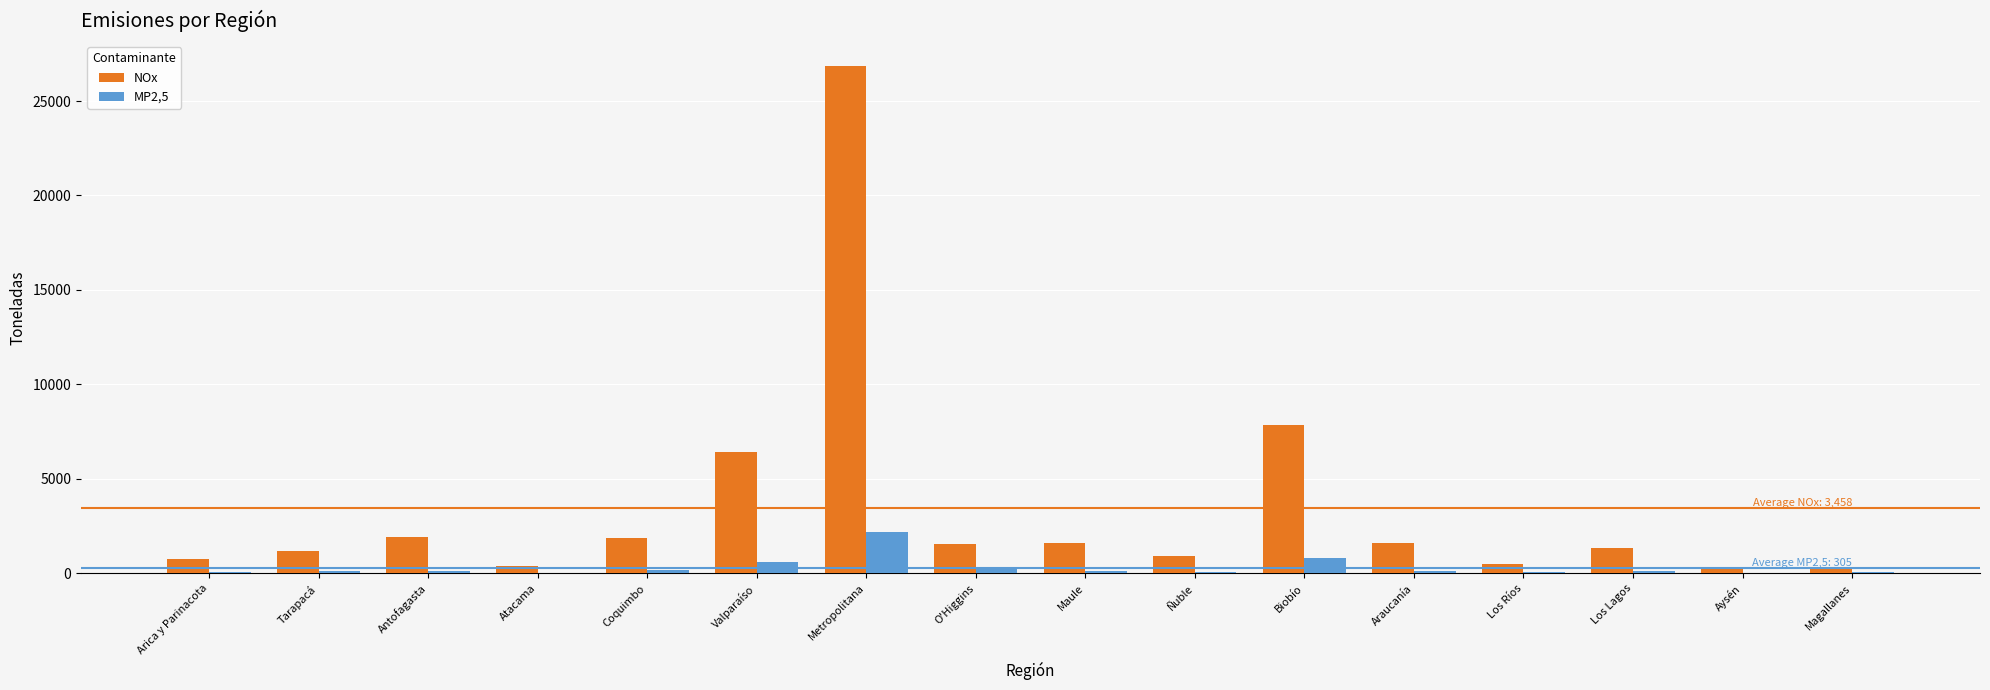

At which label is NOx closest to 13526?

Biobío